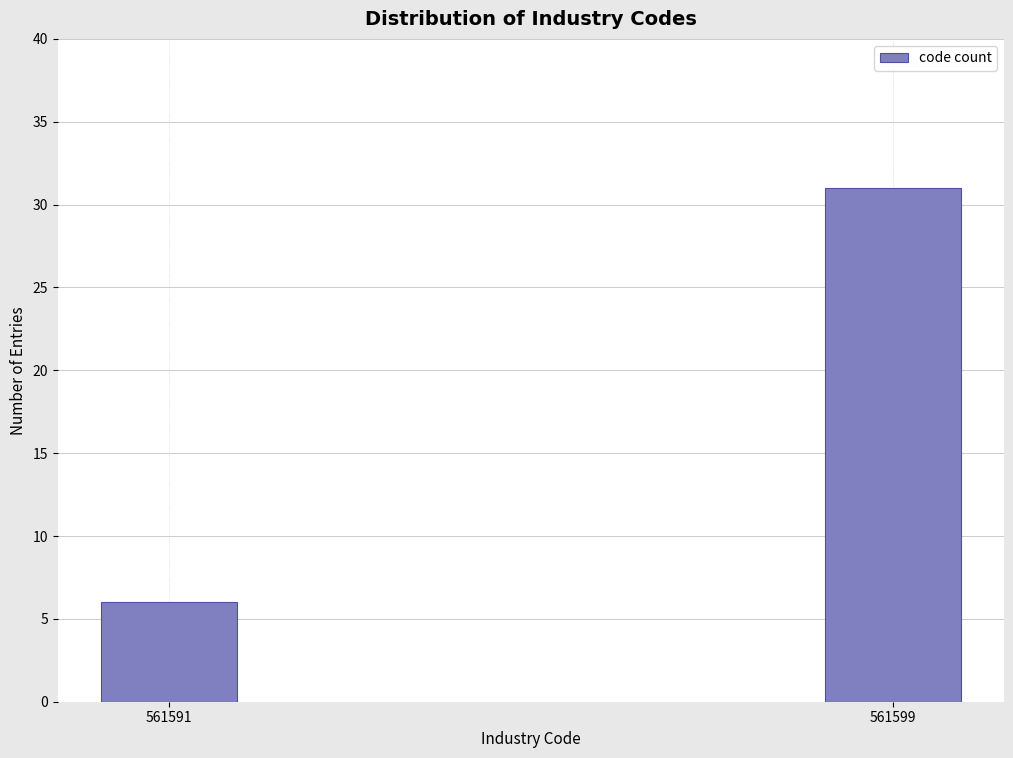

Reading left to right, transcribe all the data shown in this chart.

561591=6	561599=31